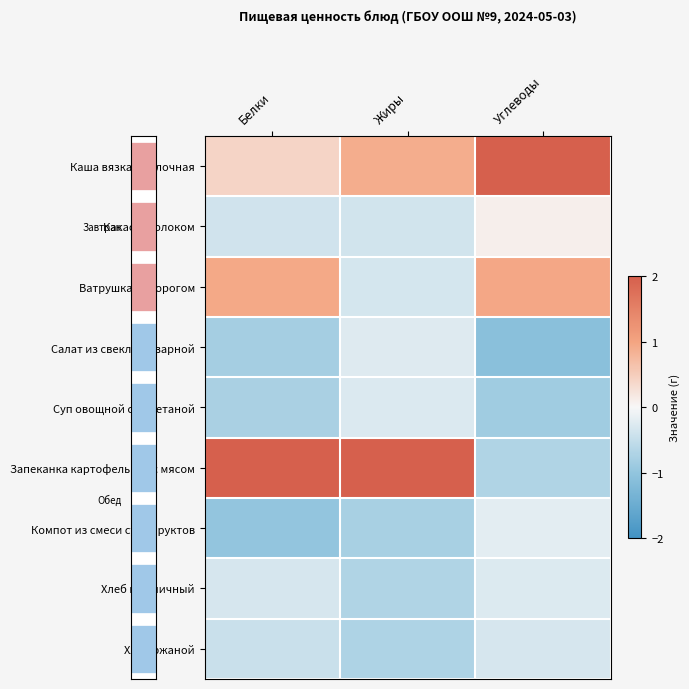

At how many categories does at least one series exceed 0?

3